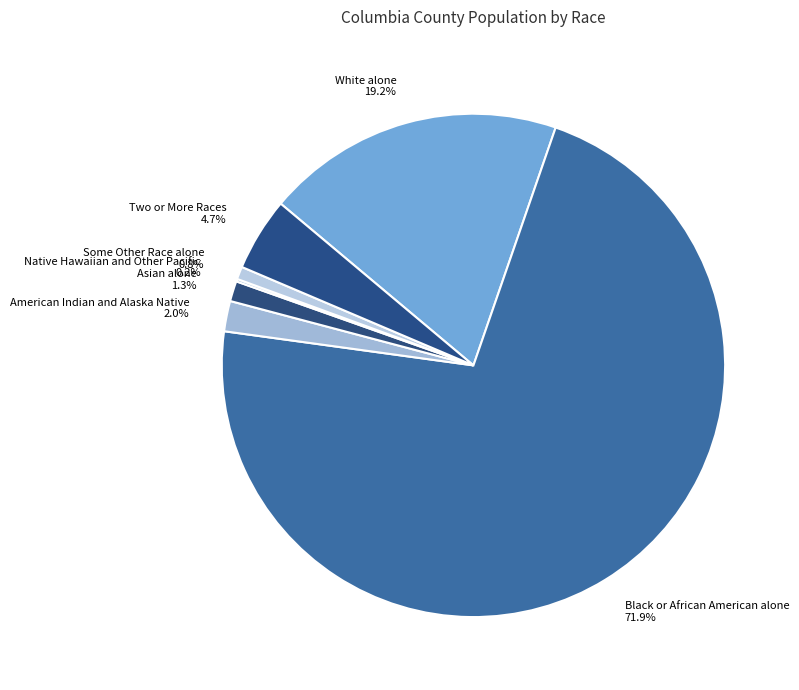

Which category has the biggest portion of the pie?

Black or African American alone